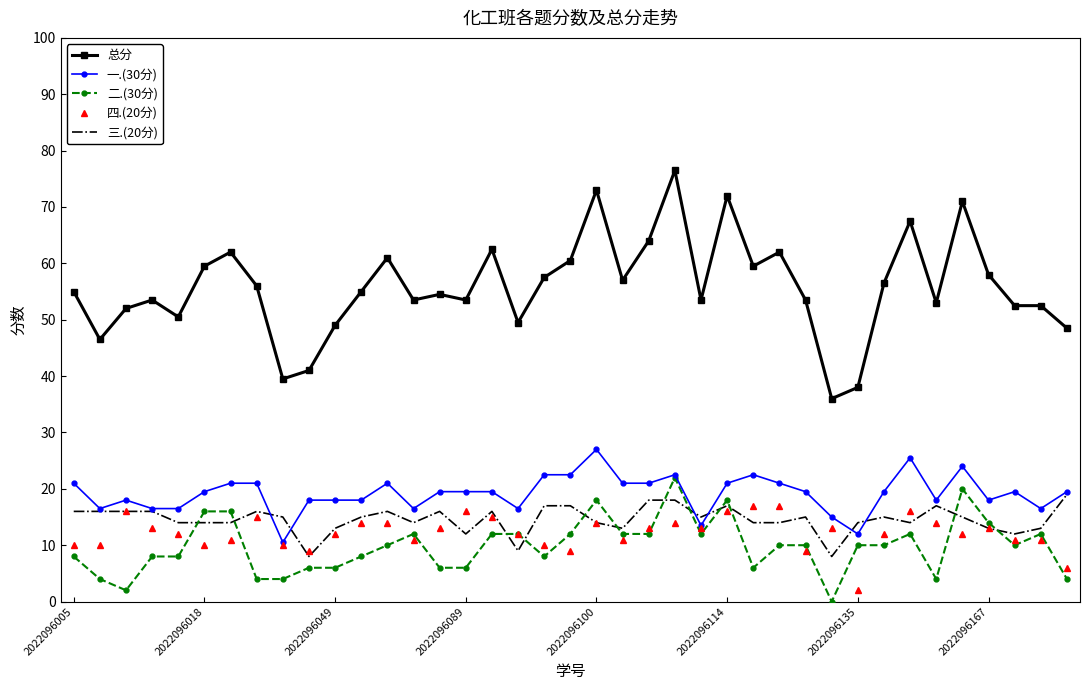

Which series has the largest total across all categories?

总分